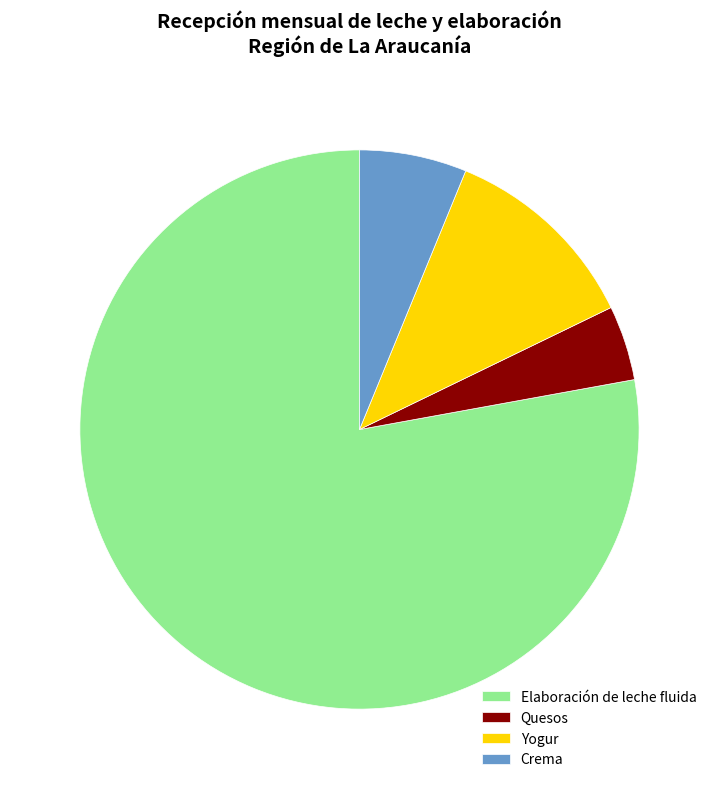

Combined, do Yogur and Quesos account for over 50%?

No